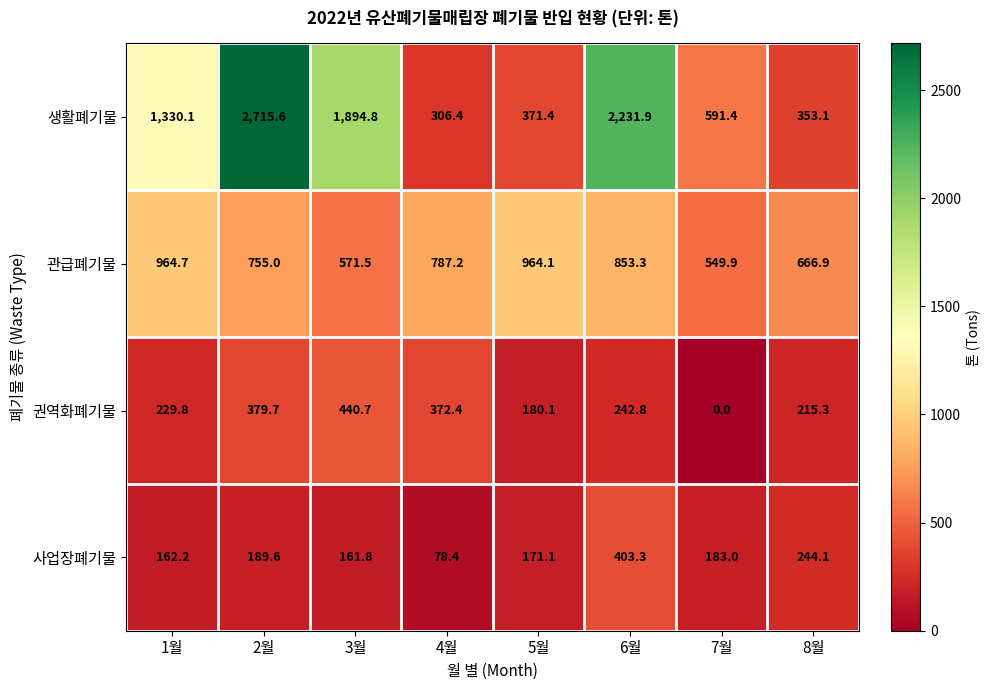

At which label does 생활폐기물 first exceed 1330?

1월